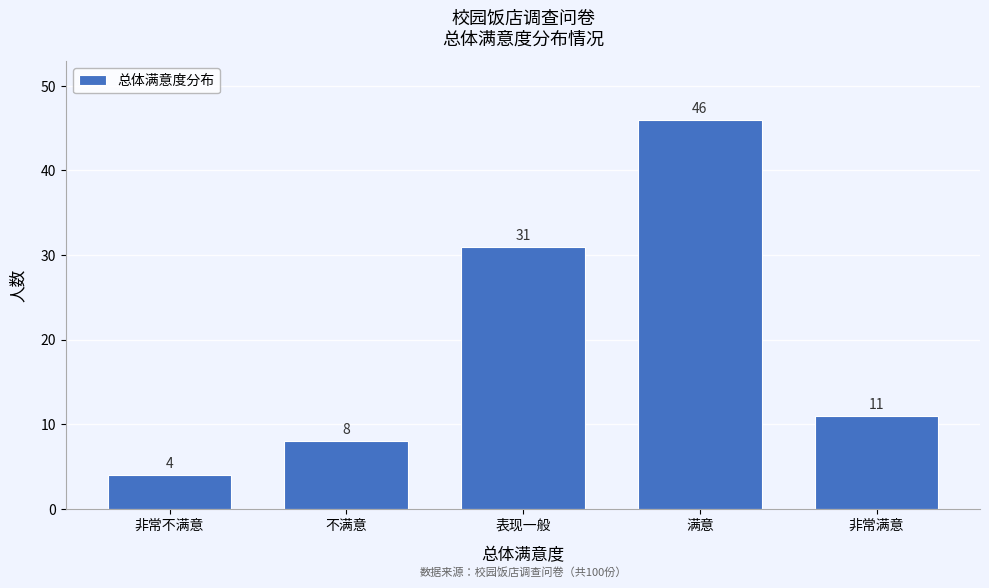

Reading right to left, list all the values displayed in this chart.

11	46	31	8	4